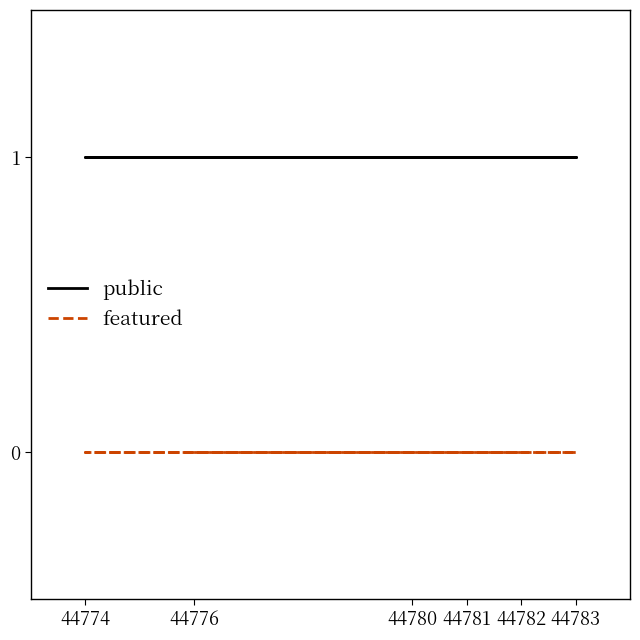

At how many categories does at least one series exceed 0?

6